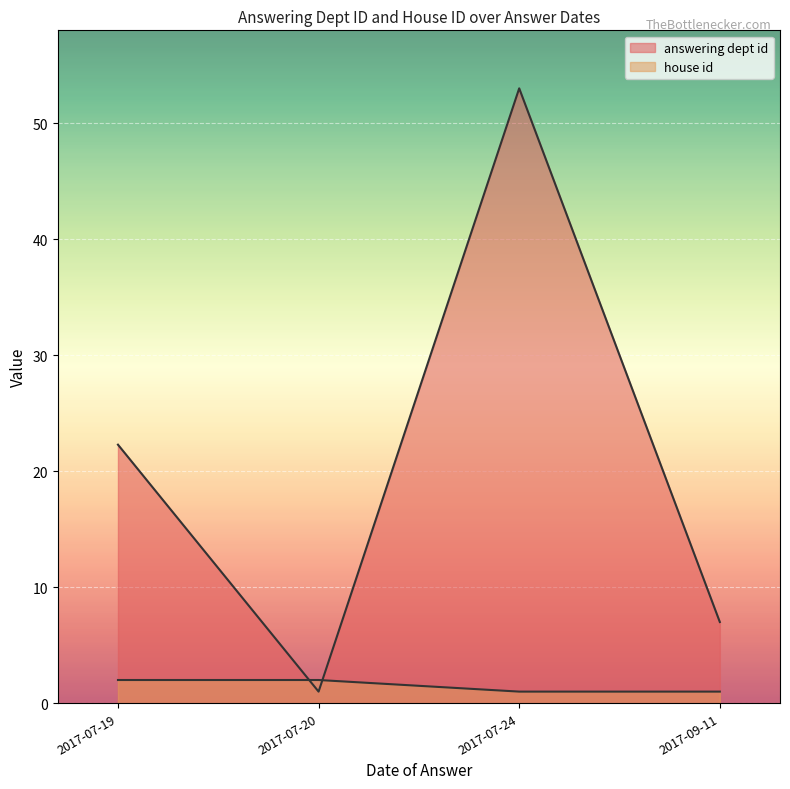

How many values in the house id series are below 2?

2